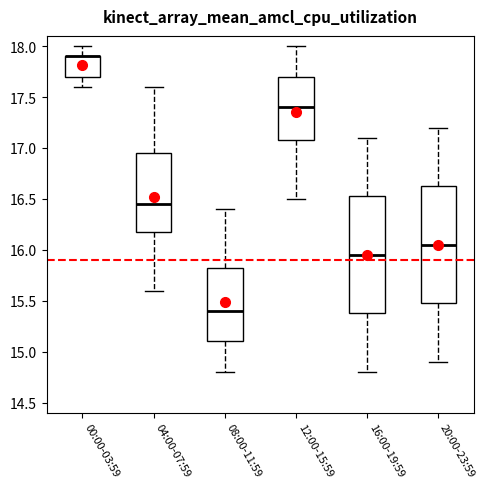

Reading left to right, transcribe this box plot: for each box, give where its median line is, the range the box spans, and where its two whiskers end, as read against the y-axis. The values are not printed on the chart, so give them approximately, as read against the axis.

00:00-03:59: median 17.90 (drawn on the box's upper edge), box 17.70 to 17.90, whiskers 17.60 to 18.00
04:00-07:59: median 16.45, box 16.20 to 16.95, whiskers 15.60 to 17.60
08:00-11:59: median 15.40, box 15.10 to 15.85, whiskers 14.80 to 16.40
12:00-15:59: median 17.40, box 17.10 to 17.70, whiskers 16.50 to 18.00
16:00-19:59: median 15.95, box 15.40 to 16.55, whiskers 14.80 to 17.10
20:00-23:59: median 16.05, box 15.50 to 16.65, whiskers 14.90 to 17.20